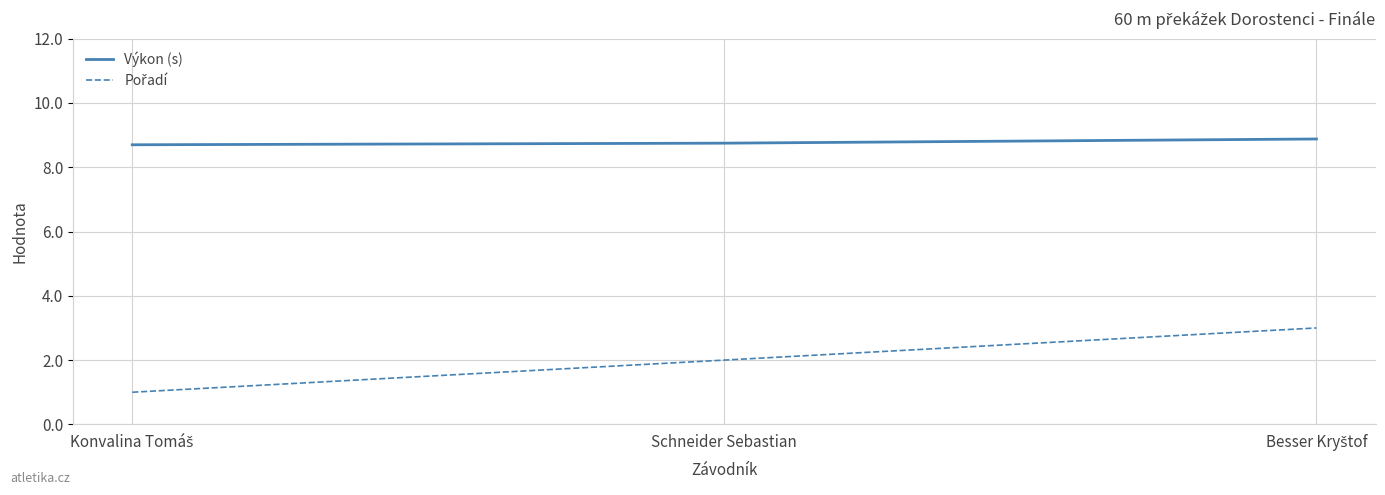

What is the total value across all series at Schneider Sebastian?

10.8